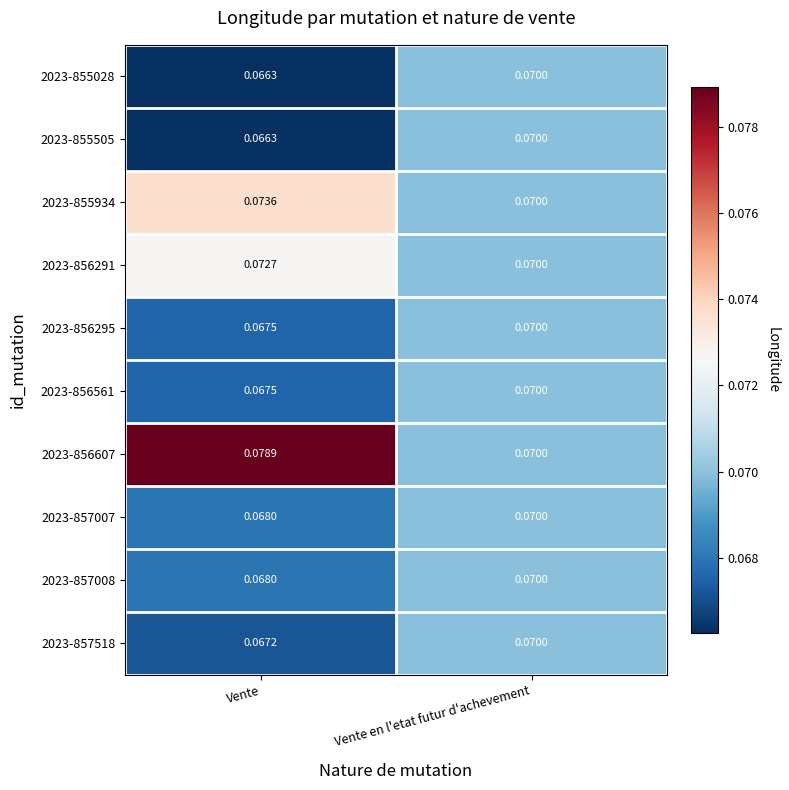

Between Vente and Vente en l'etat futur d'achevement, which series saw the biggest shift?

2023-856607